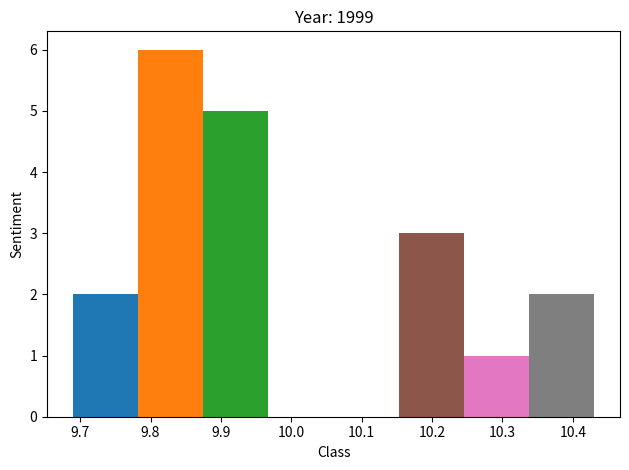

Which range on the x-axis has the tallest bar?

9.78 to 9.88